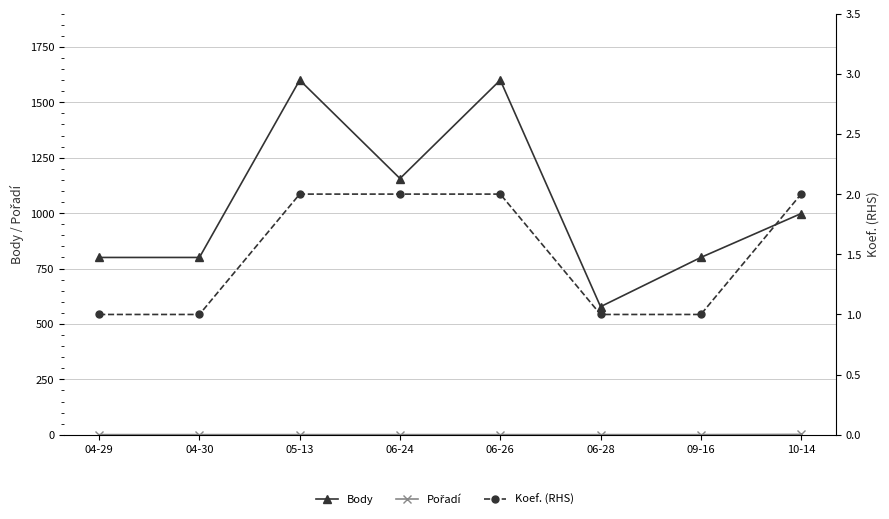

What is the label of the 4th point from the right?

06-26